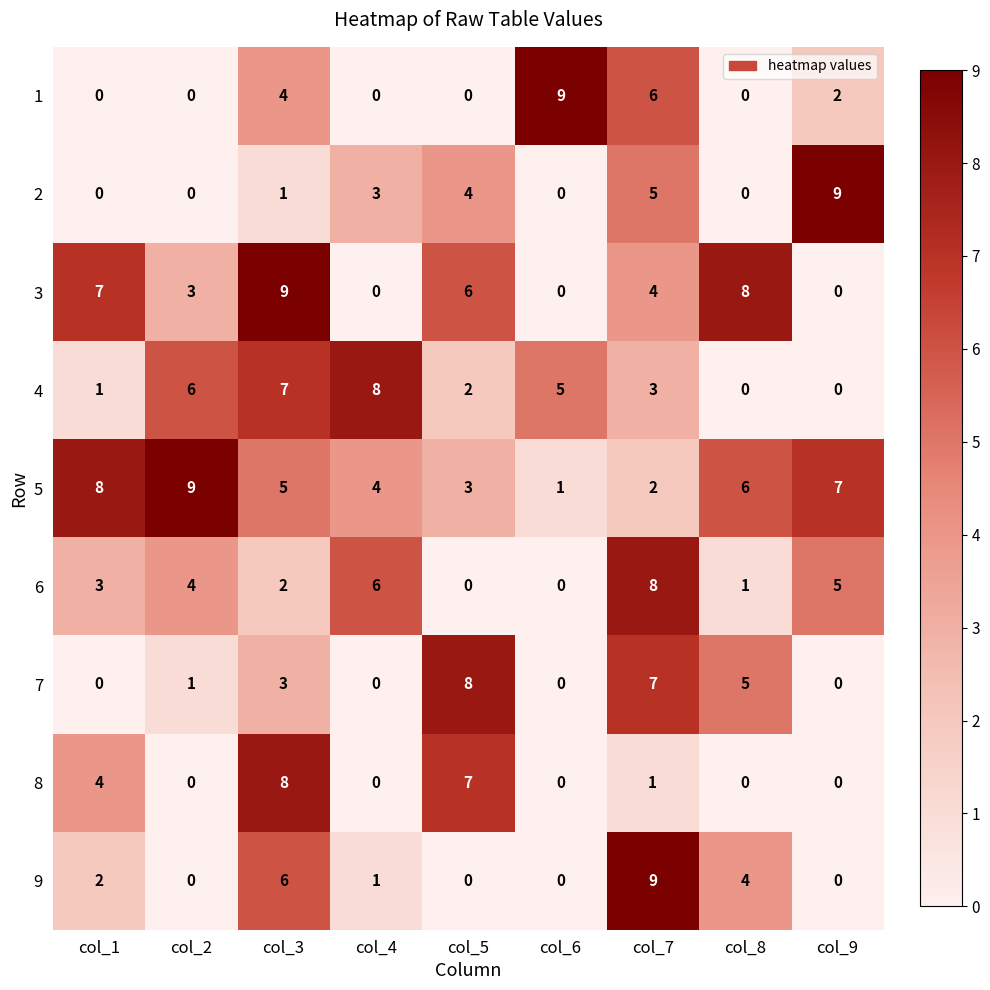

What is the greatest value displayed?

9